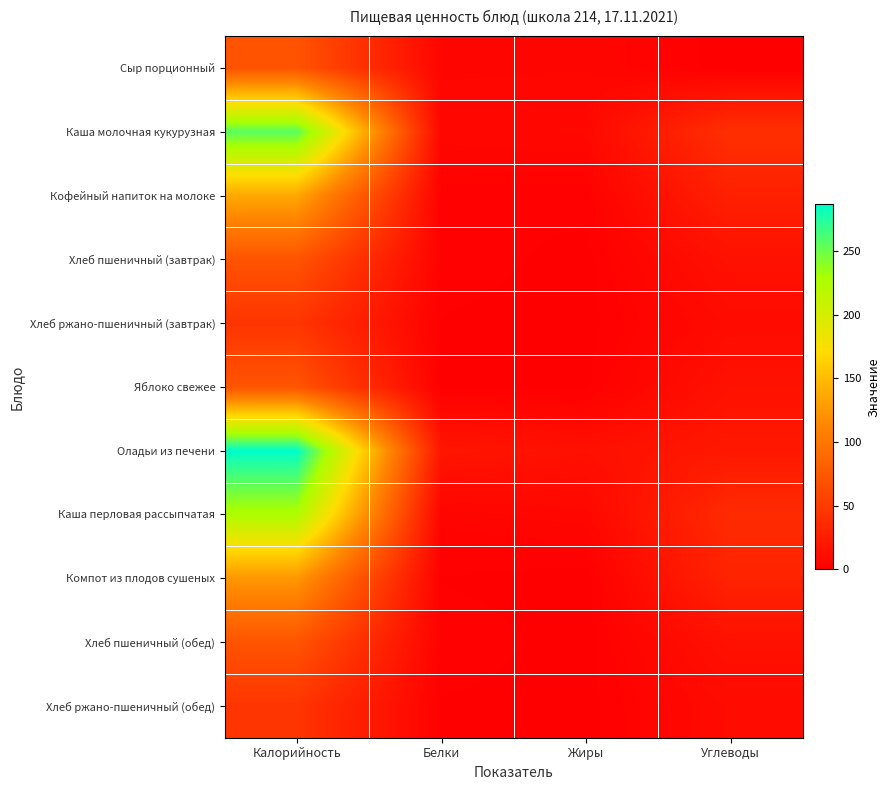

Reading left to right, extract all data points from this chart.

Сыр порционный: Калорийность=70.6	Белки=5.4	Жиры=5.5	Углеводы=0.0
Каша молочная кукурузная: Калорийность=256.5	Белки=6.5	Жиры=7.6	Углеводы=40.5
Кофейный напиток на молоке: Калорийность=136.7	Белки=2.0	Жиры=1.9	Углеводы=27.9
Хлеб пшеничный (завтрак): Калорийность=71.2	Белки=2.3	Жиры=0.3	Углеводы=14.9
Хлеб ржано-пшеничный (завтрак): Калорийность=44.9	Белки=0.9	Жиры=0.1	Углеводы=10.0
Яблоко свежее: Калорийность=71.0	Белки=0.6	Жиры=0.6	Углеводы=15.7
Оладьи из печени: Калорийность=286.6	Белки=18.9	Жиры=14.2	Углеводы=20.9
Каша перловая рассыпчатая: Калорийность=225.4	Белки=4.7	Жиры=6.7	Углеводы=36.5
Компот из плодов сушеных: Калорийность=125.3	Белки=1.0	Жиры=0.1	Углеводы=30.2
Хлеб пшеничный (обед): Калорийность=71.2	Белки=2.3	Жиры=0.3	Углеводы=14.9
Хлеб ржано-пшеничный (обед): Калорийность=44.9	Белки=0.9	Жиры=0.1	Углеводы=10.0